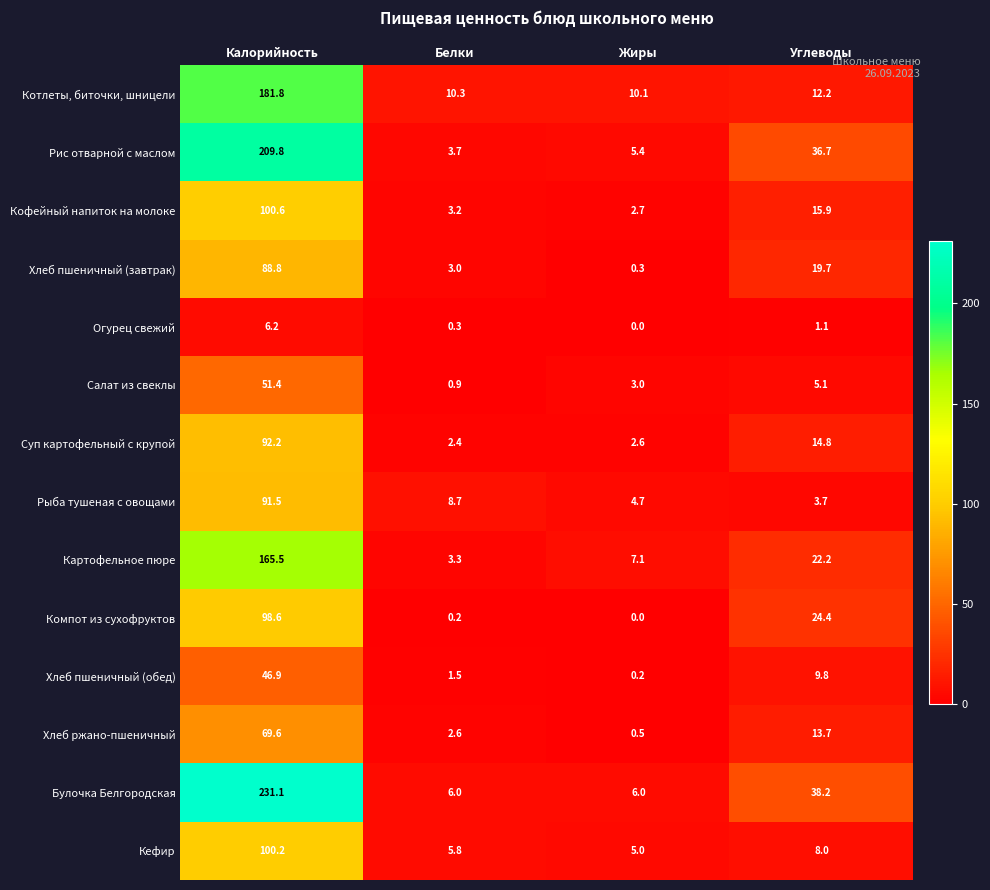

List the series in order of their peak value, highest first.

Булочка Белгородская, Рис отварной с маслом, Котлеты, биточки, шницели, Картофельное пюре, Кофейный напиток на молоке, Кефир, Компот из сухофруктов, Суп картофельный с крупой, Рыба тушеная с овощами, Хлеб пшеничный (завтрак), Хлеб ржано-пшеничный, Салат из свеклы, Хлеб пшеничный (обед), Огурец свежий